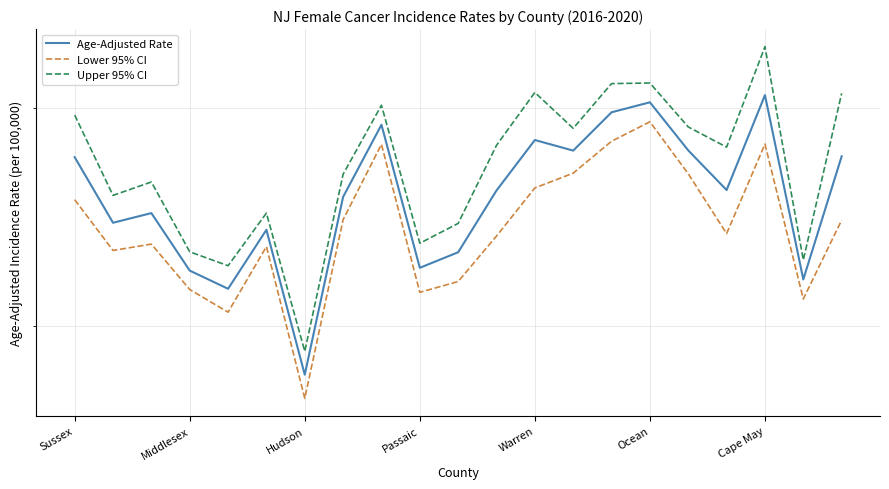

At which label is Lower 95% CI closest to 432?

Middlesex